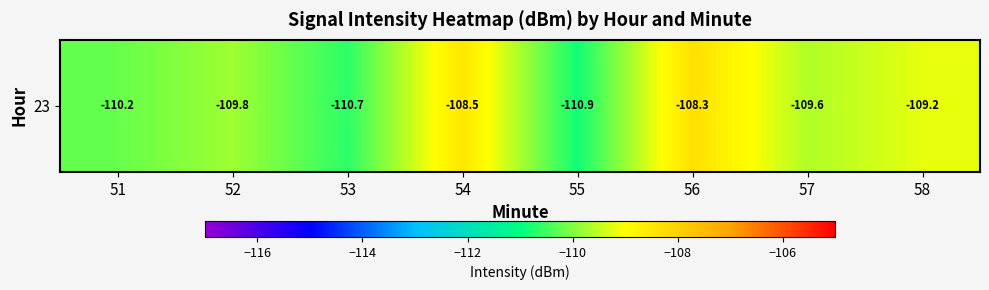

Rank the categories by value from lowest to highest.

55, 53, 51, 52, 57, 58, 54, 56